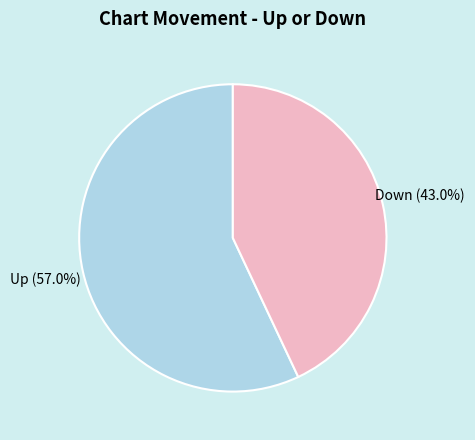

How many segments does this pie chart have?

2